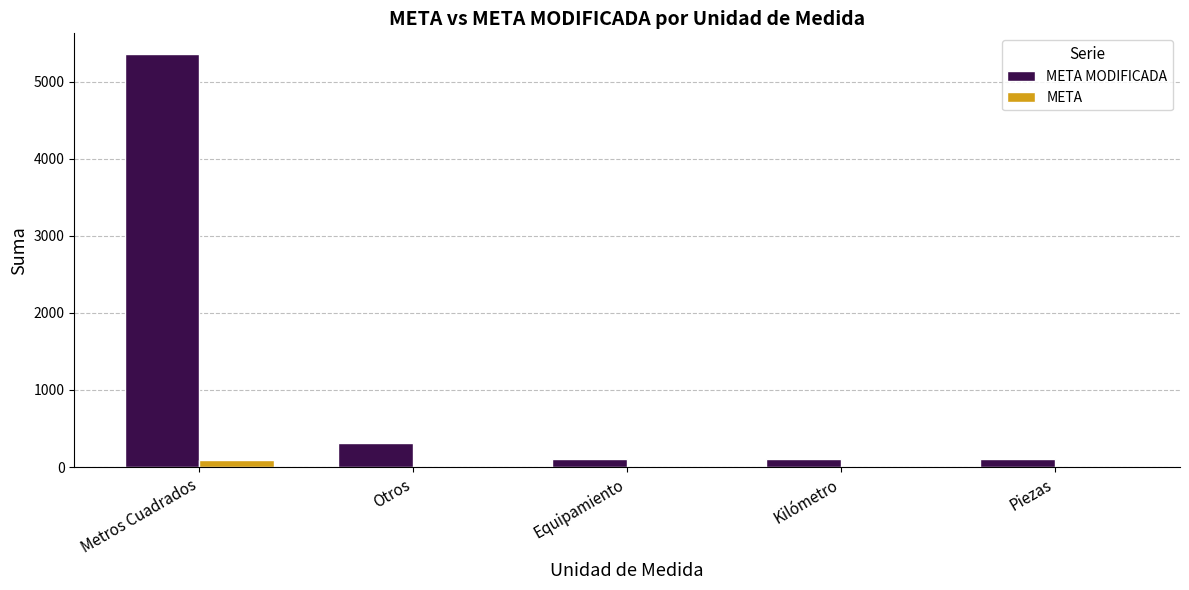

Does the chart contain stacked bars?

No